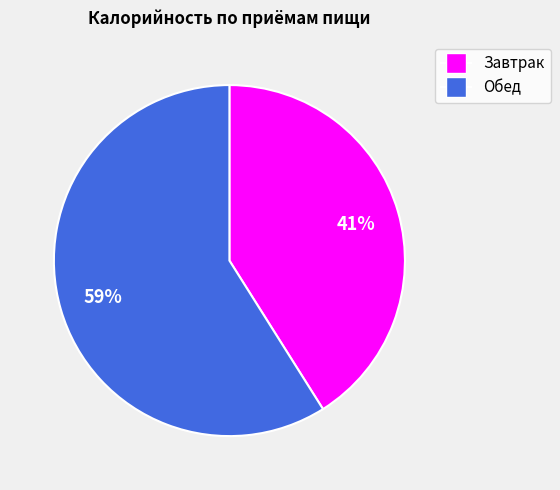

What percentage is the Завтрак slice, to the nearest percent?

41%